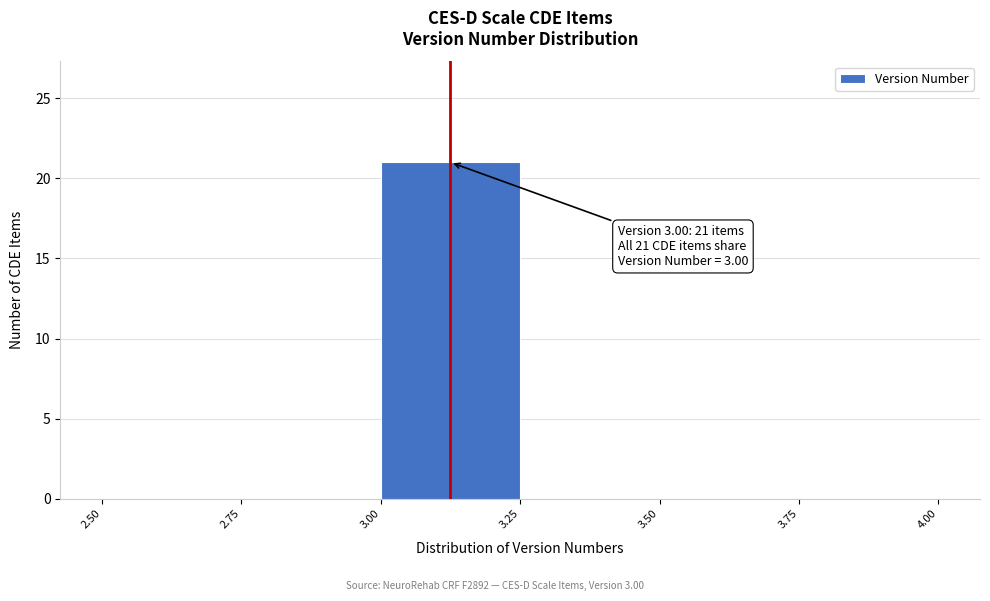

Which range on the x-axis has the tallest bar?

3.00 to 3.25